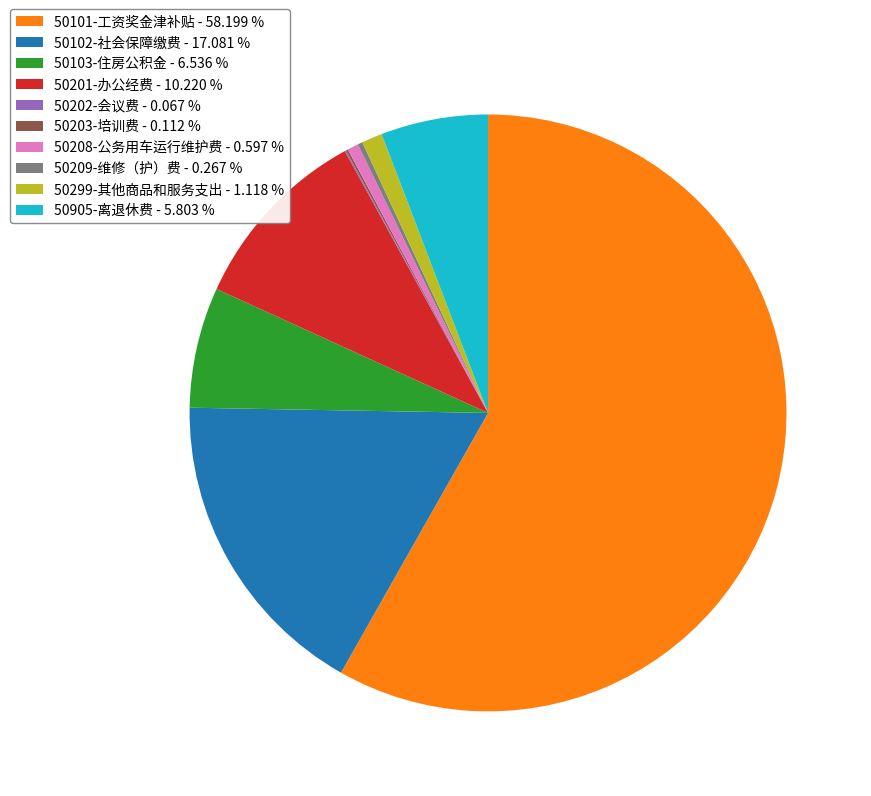

Which has a higher value, 50299-其他商品和服务支出 - 1.118 % or 50102-社会保障缴费 - 17.081 %?

50102-社会保障缴费 - 17.081 %